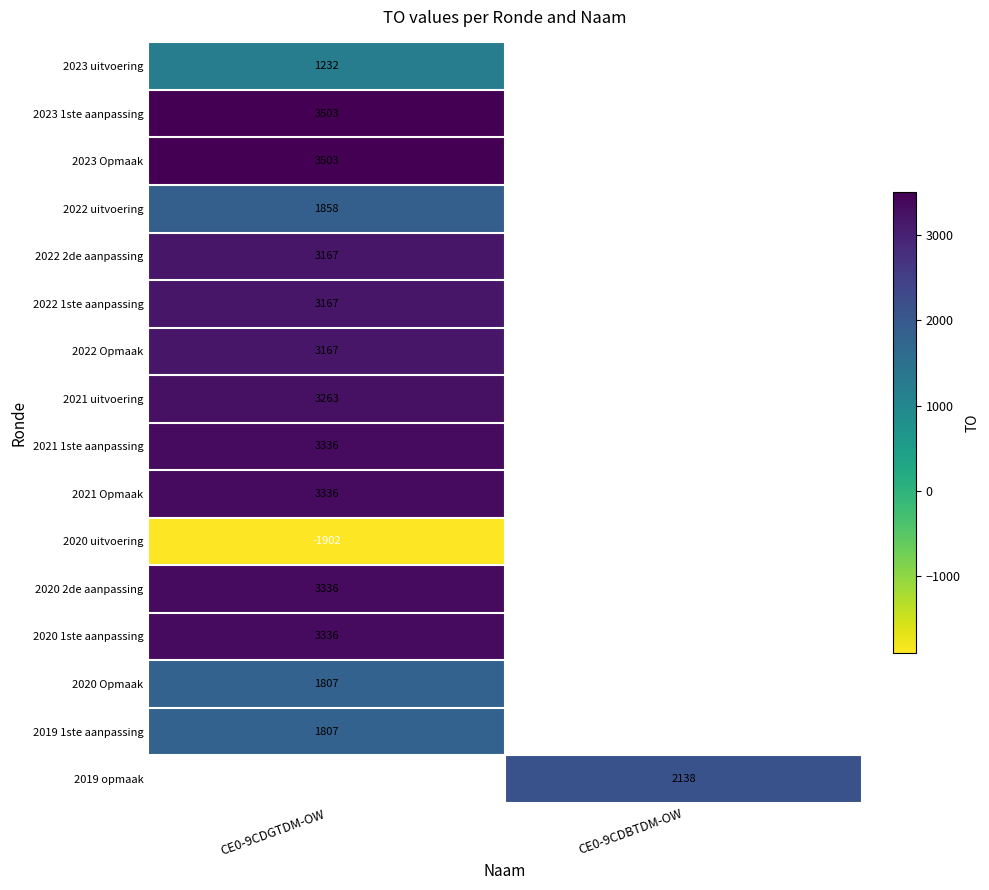

The 2023 1ste aanpassing series shows 6021.2 at CE0-9CDGTDM-OW. True or false?

False